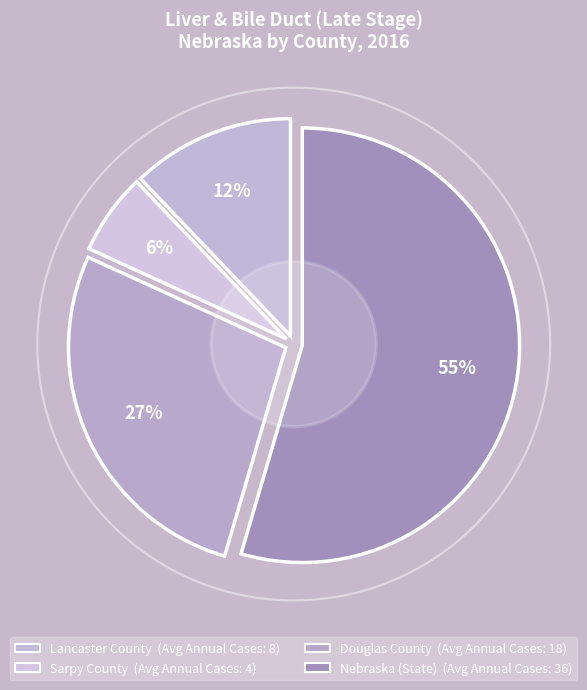

What is the majority slice?

Nebraska (State)